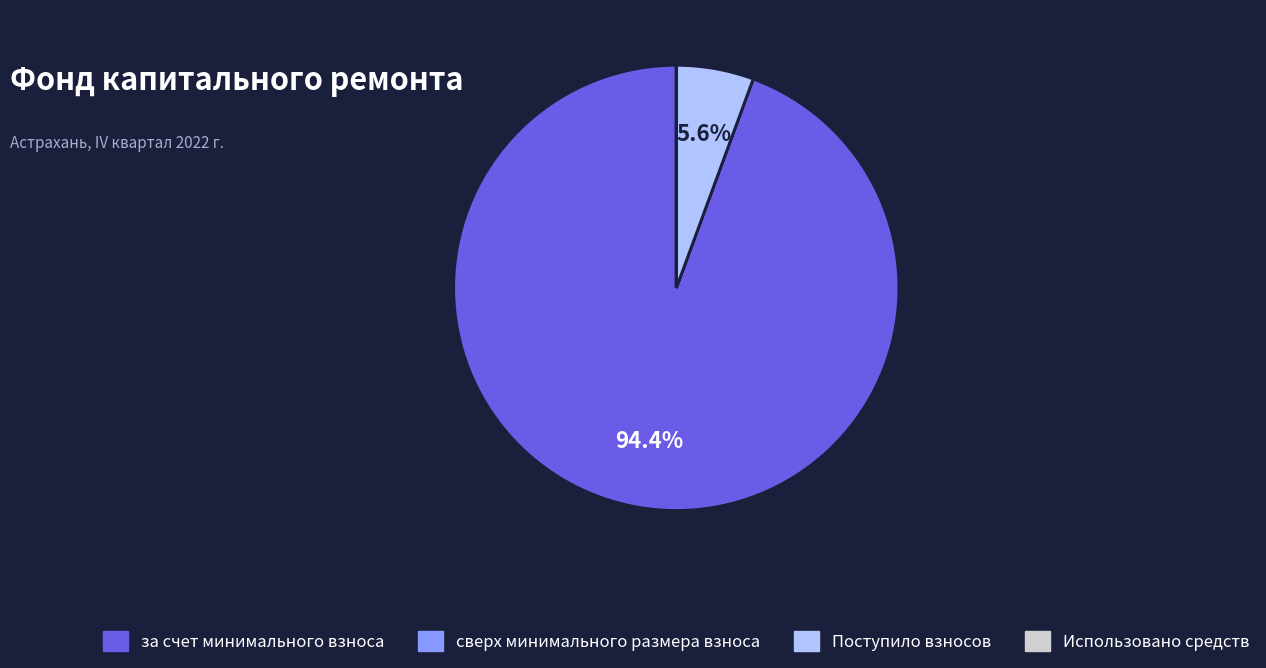

What percentage is NOT represented by Поступило взносов?

94.4%